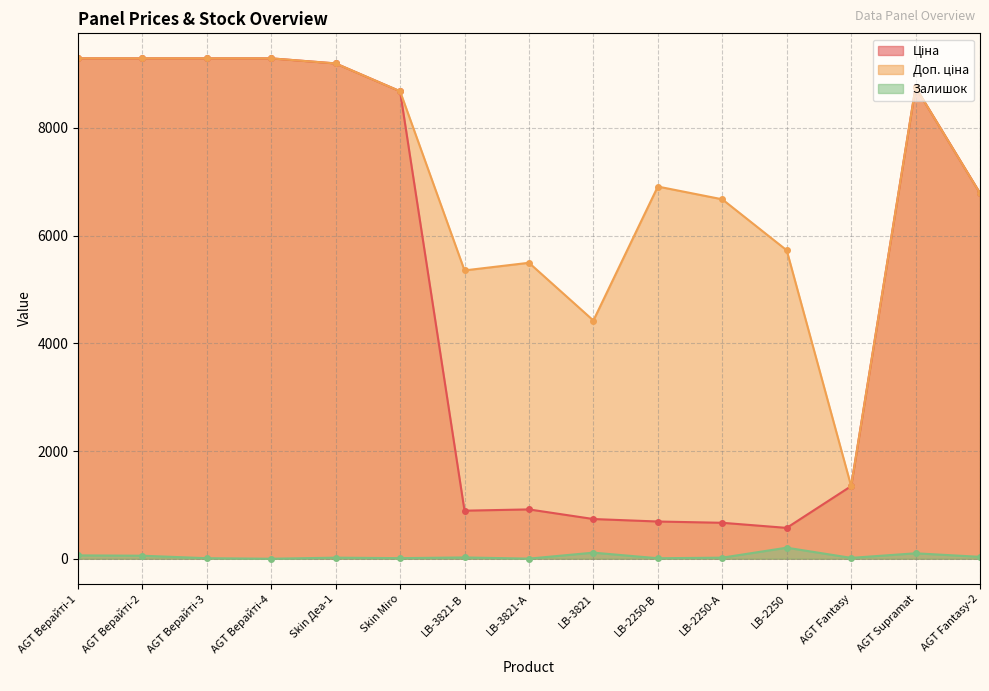

What is the minimum value for Доп. ціна?

1348.0